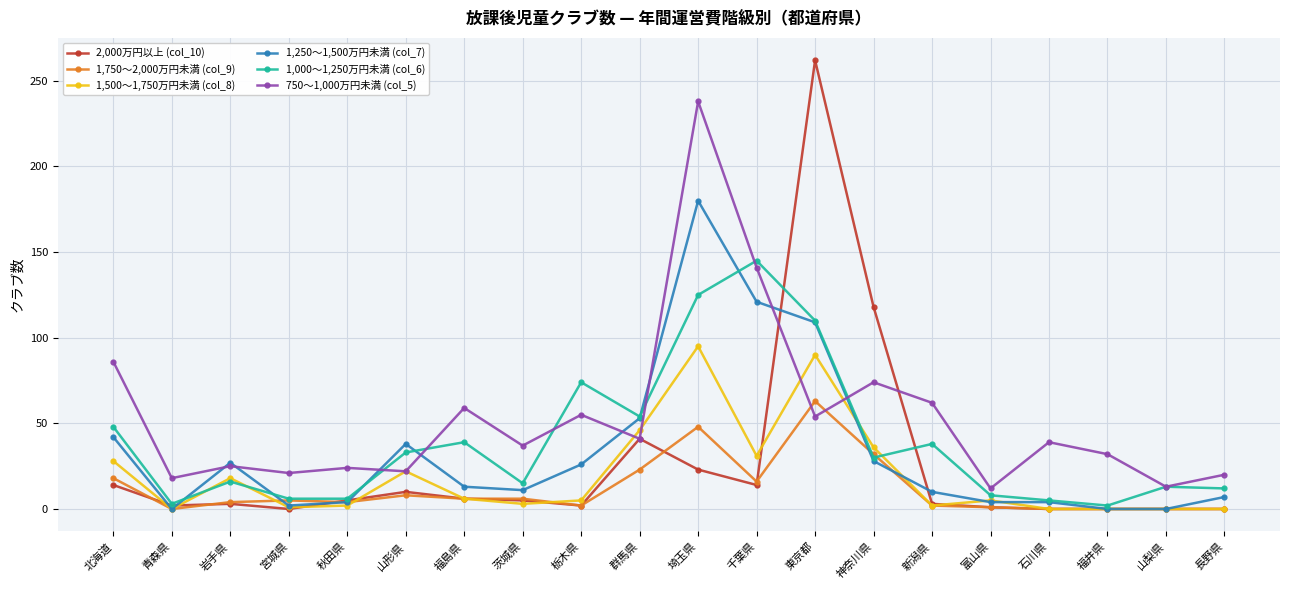

What is the difference between the maximum and minimum values in the 1,000～1,250万円未満 (col_6) series?

143